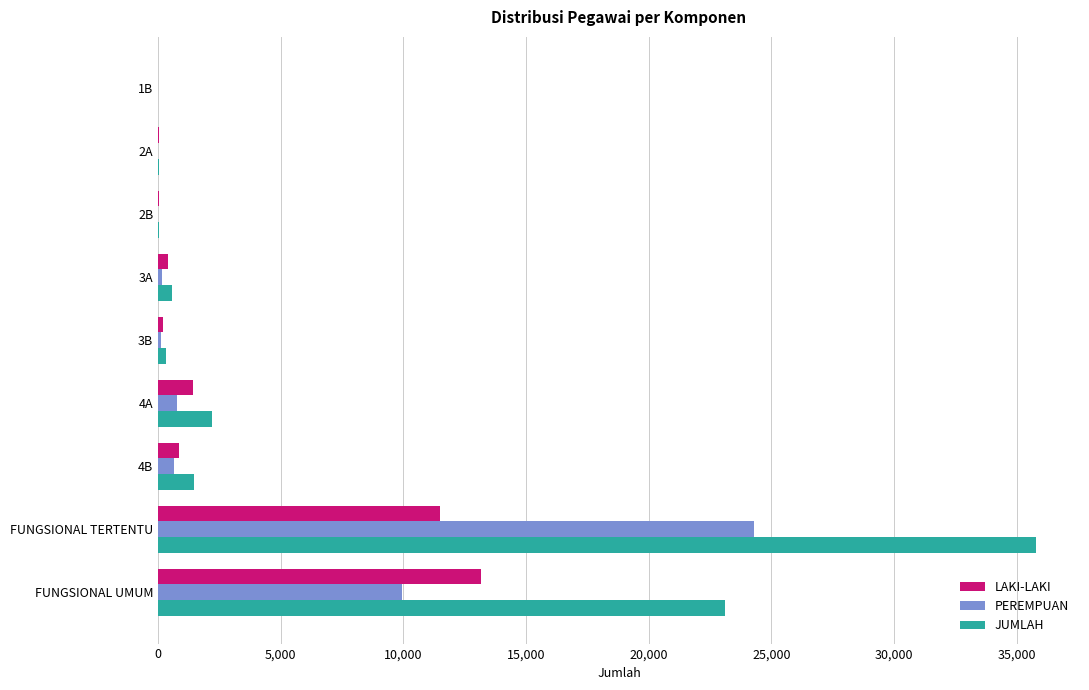

True or false: LAKI-LAKI has a value of 11506 at FUNGSIONAL TERTENTU.

True